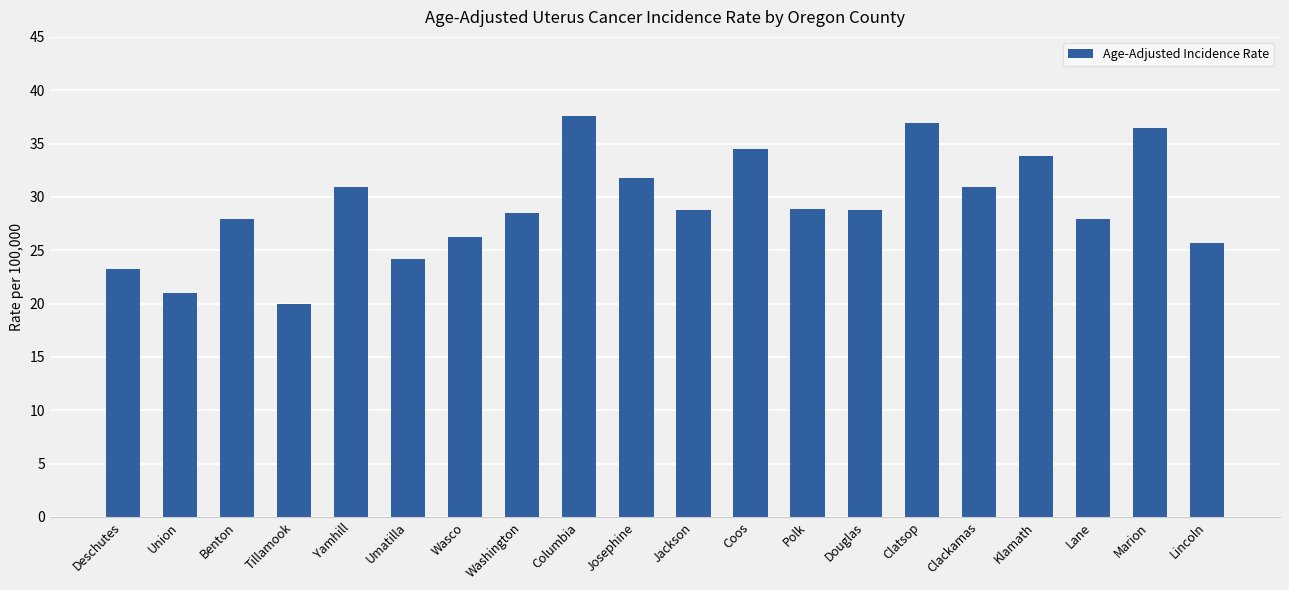

Count the number of data series in this chart.

1